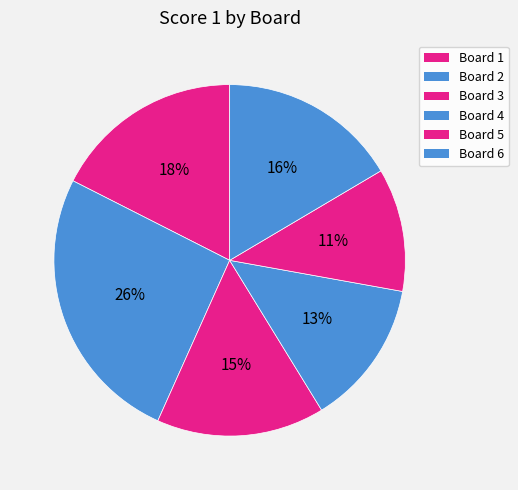

What percentage is the Board 3 slice, to the nearest percent?

15%